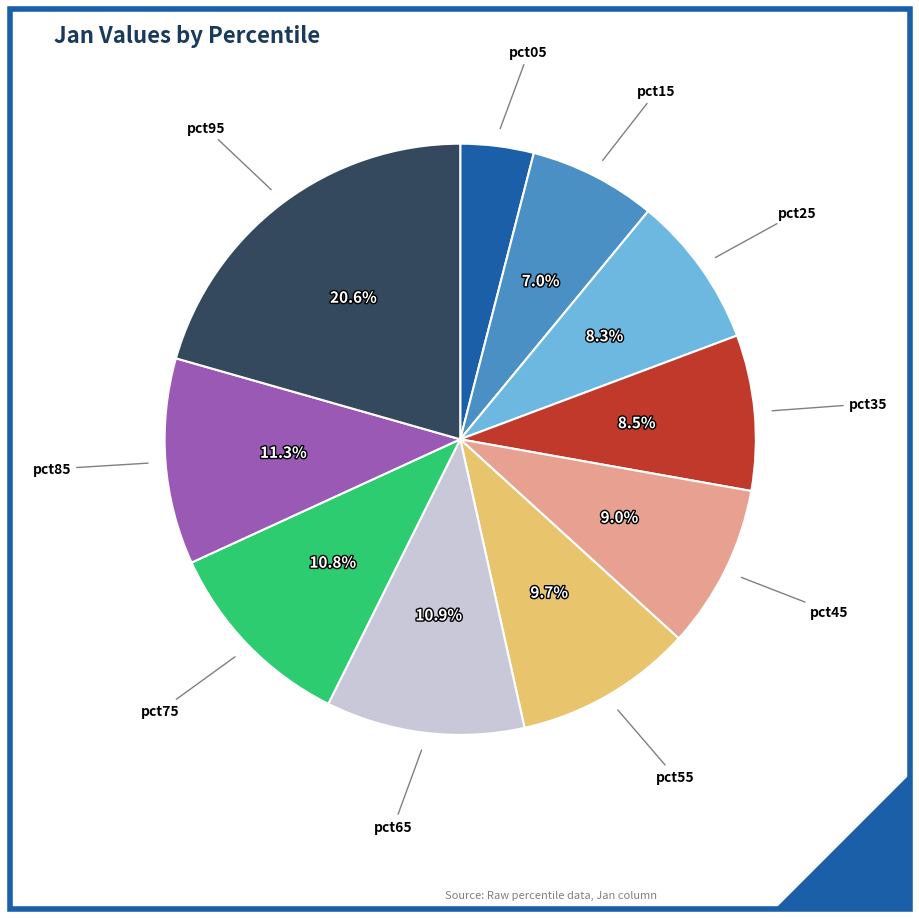

Is there a majority slice in this chart?

No